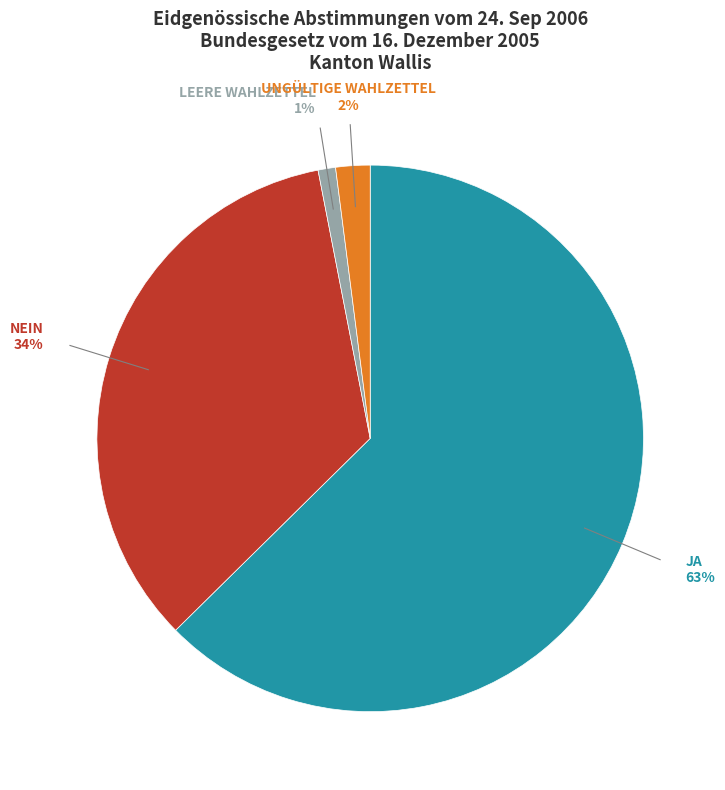

To the nearest percent, what is the average slice percentage?

25%